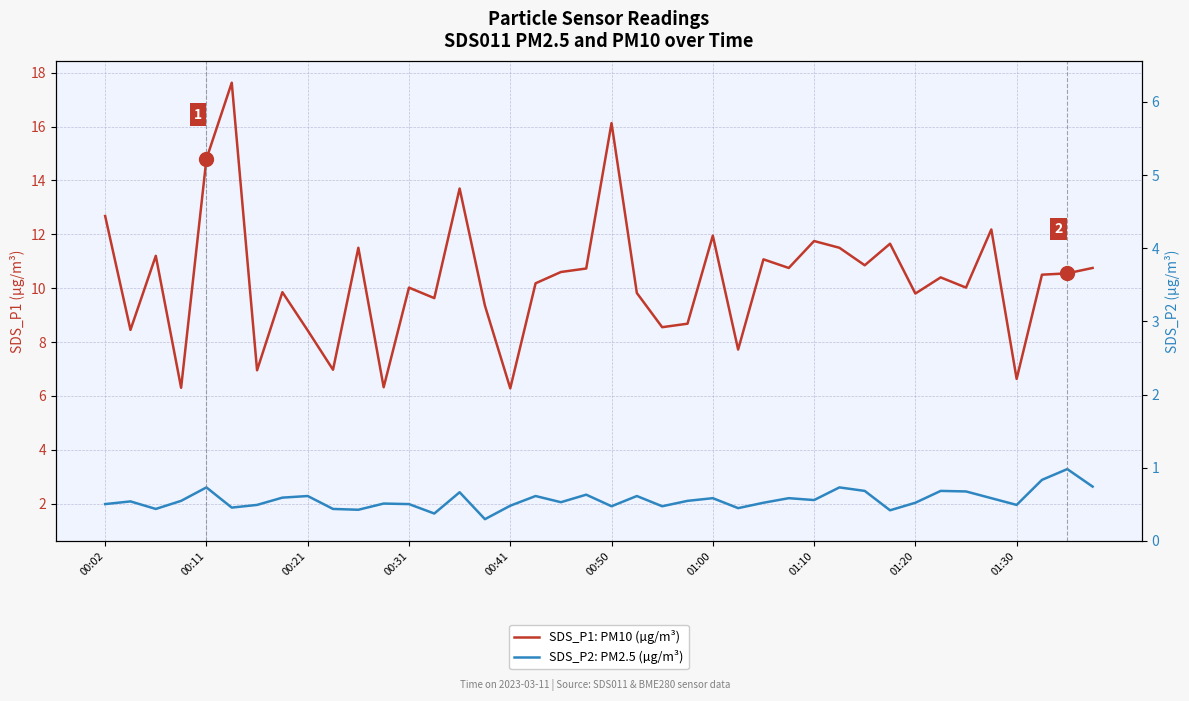

What is the label of the 29th point from the right?

11